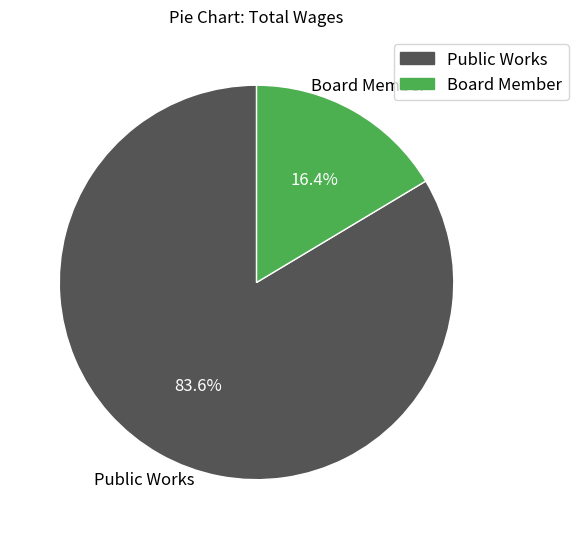

Which category has the biggest portion of the pie?

Public Works